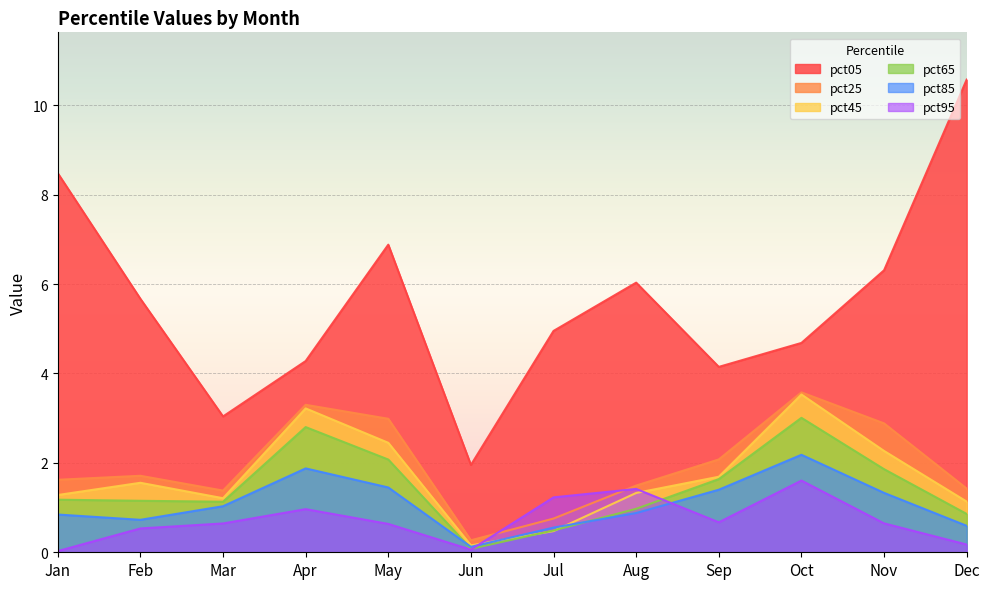

Rank the categories by pct85 value from highest to lowest.

Oct, Apr, May, Sep, Nov, Mar, Aug, Jan, Feb, Dec, Jul, Jun